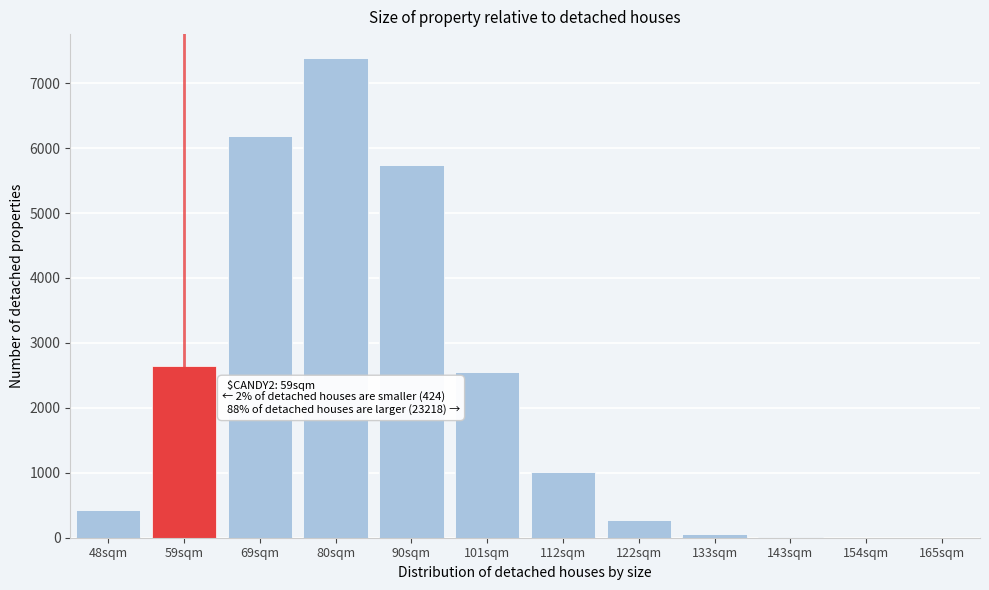

Where is the data nearest to the value 3693?

59sqm